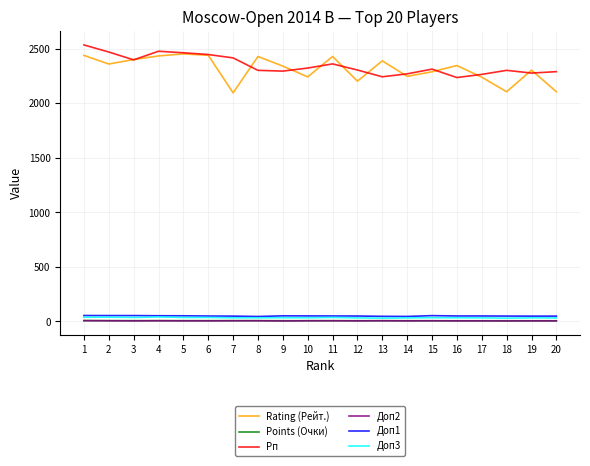

Is it true that Points (Очки) equals 6.0 at 19?

True